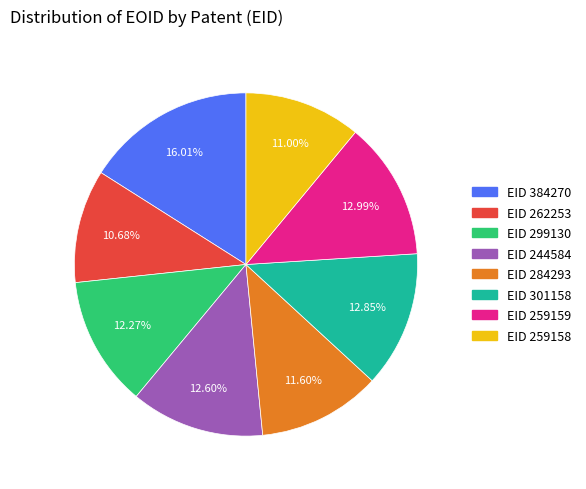

Does any single category account for the majority?

No